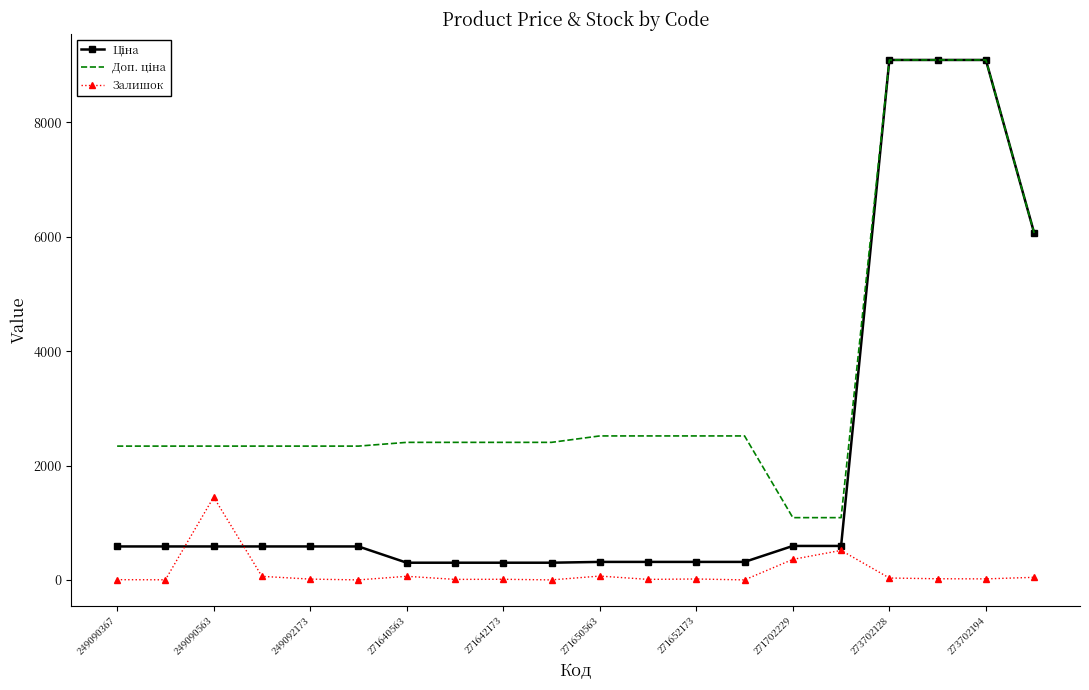

What is the greatest value displayed?

9092.0